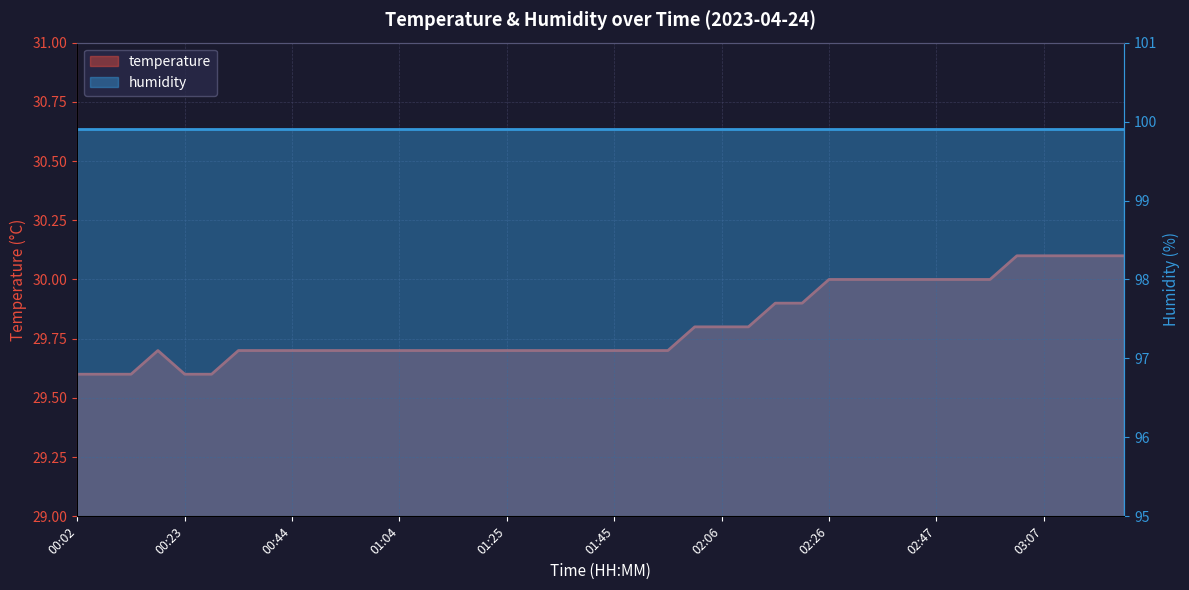

Is it true that the value at 01:04 is 29.7?

True